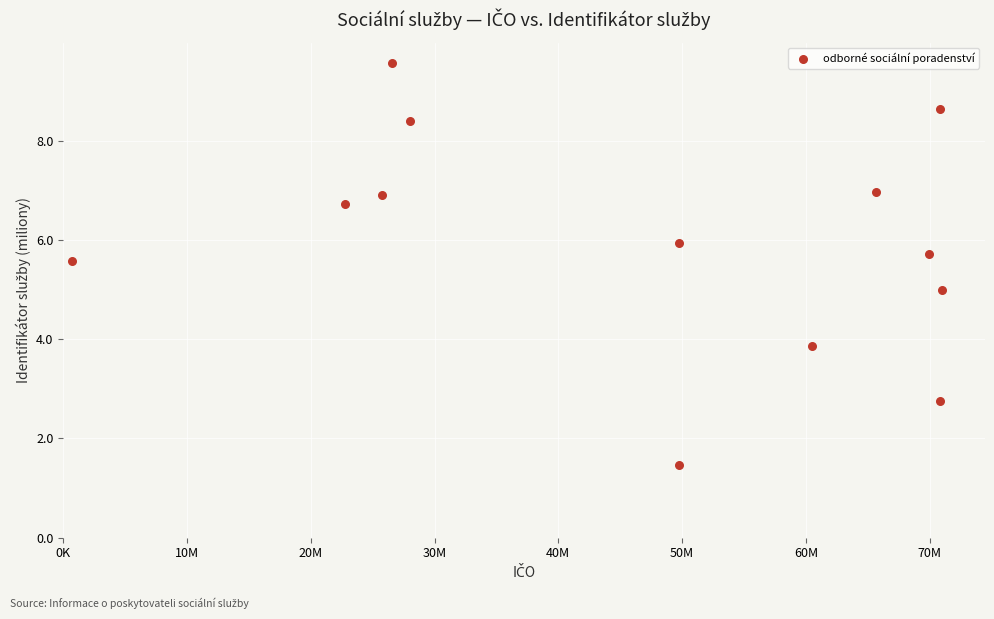

What is the range of X values (max minus min)?

70.3